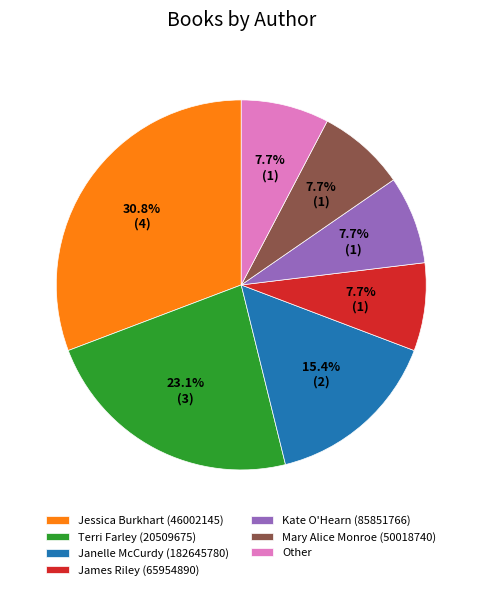

How much of the chart is everything except Terri Farley (20509675)?

76.9%